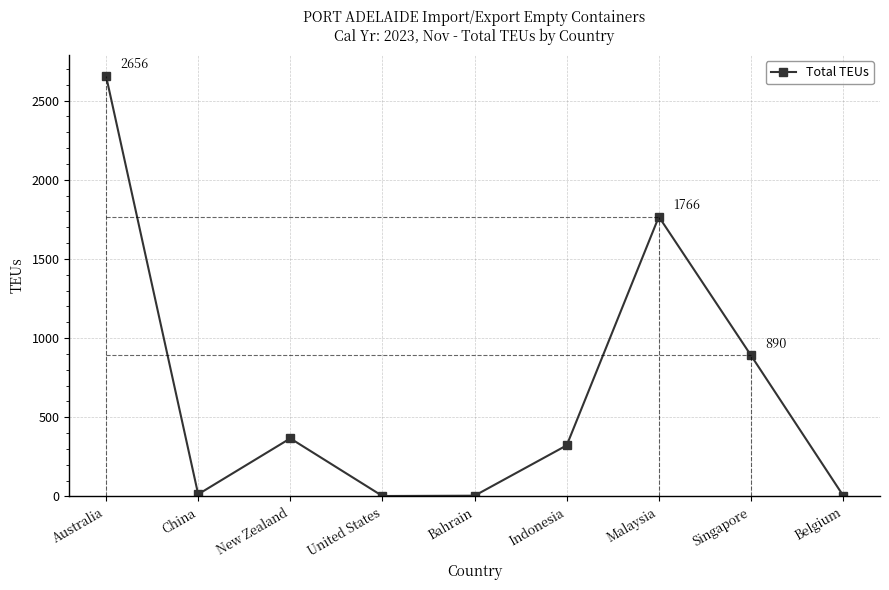

Approximately how many times larger is the value at Malaysia compared to Australia?

0.7